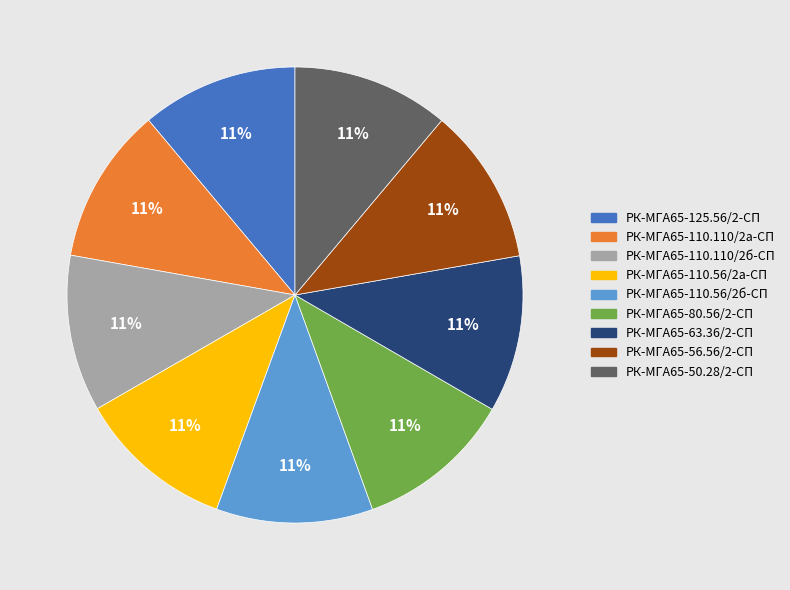

To the nearest percent, what percentage of the pie is РК-МГА65-63.36/2-СП?

11%